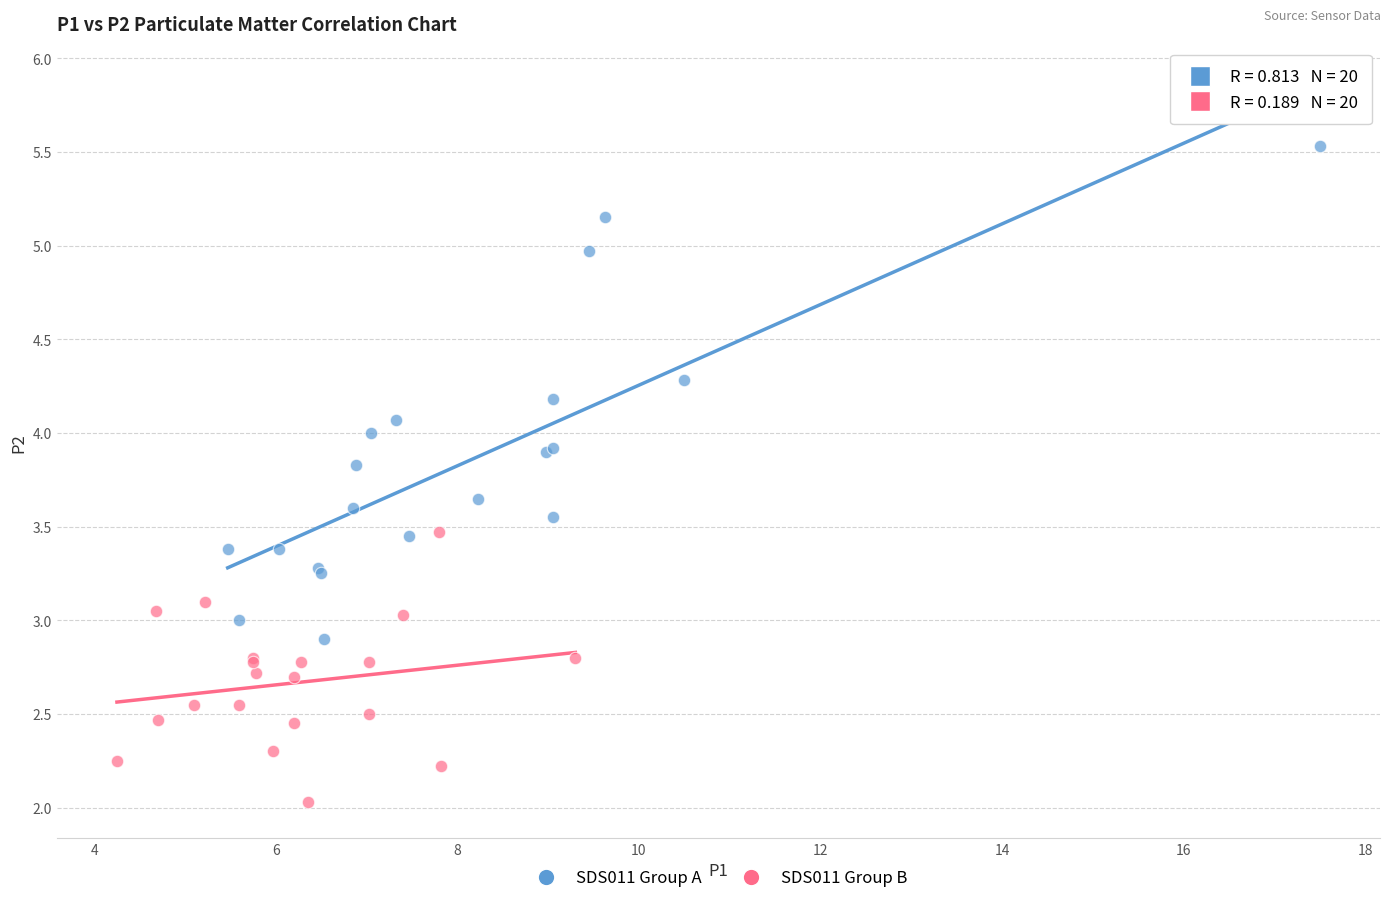

Which series contains the lowest Y value?

SDS011 Group B